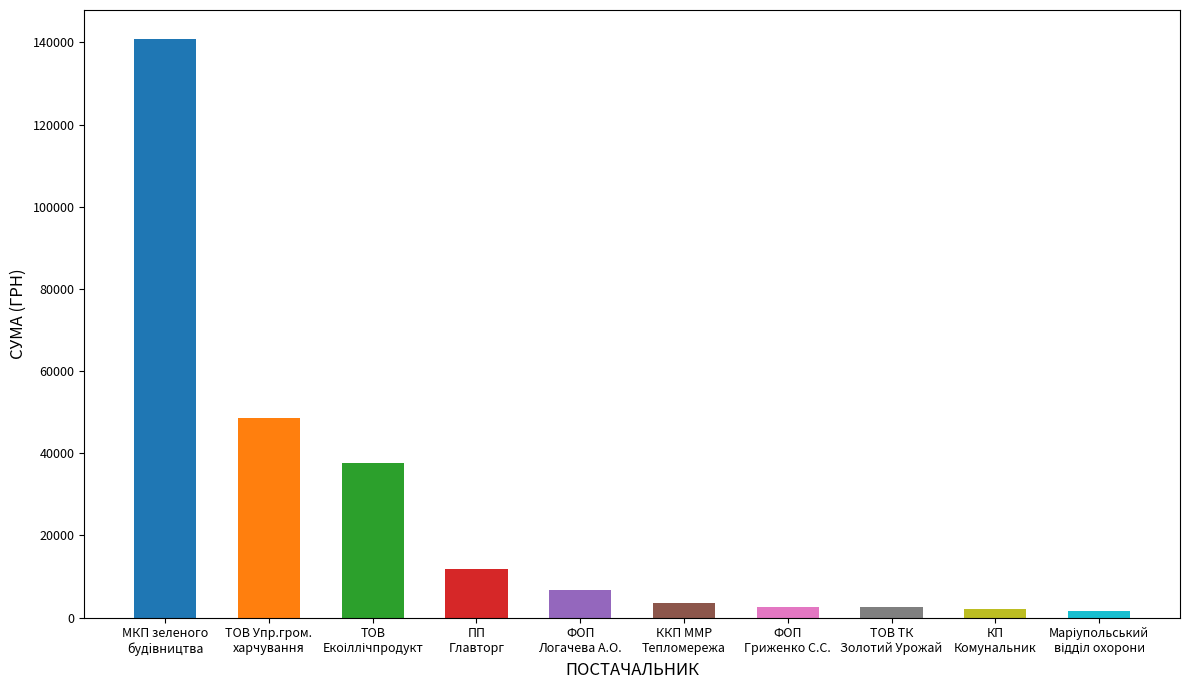

What is the greatest value displayed?

140866.3